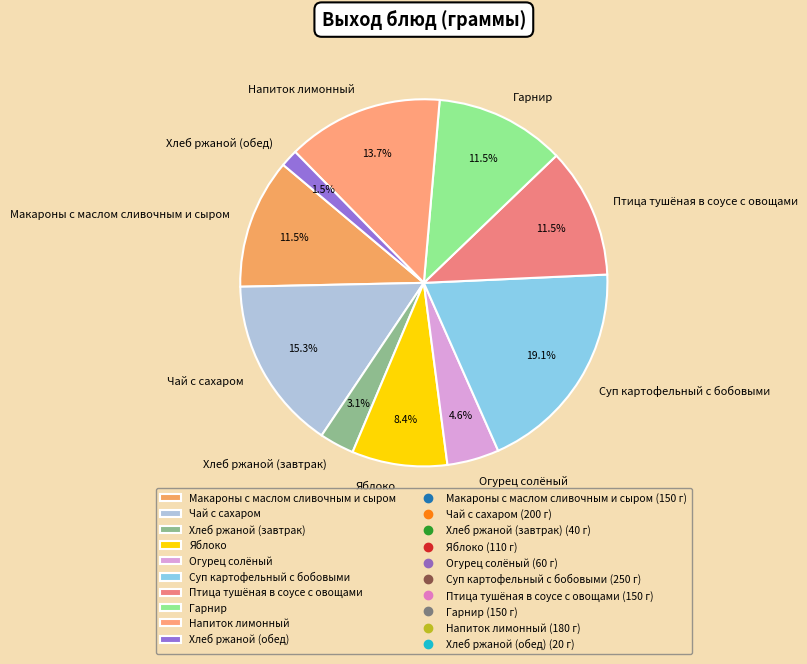

Which slice is the smallest?

Хлеб ржаной (обед)